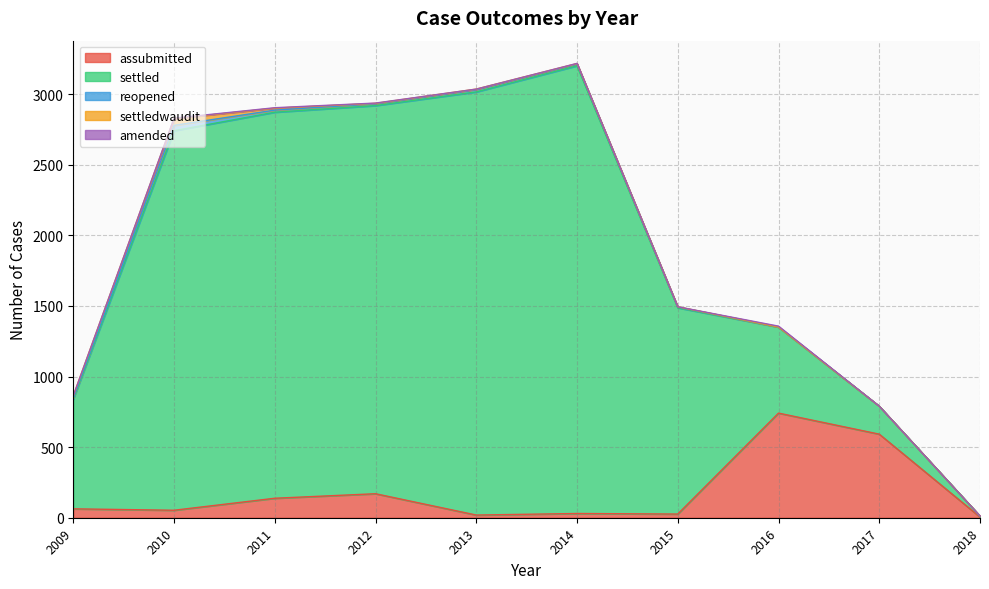

Does the chart display data point markers on the line(s)?

No